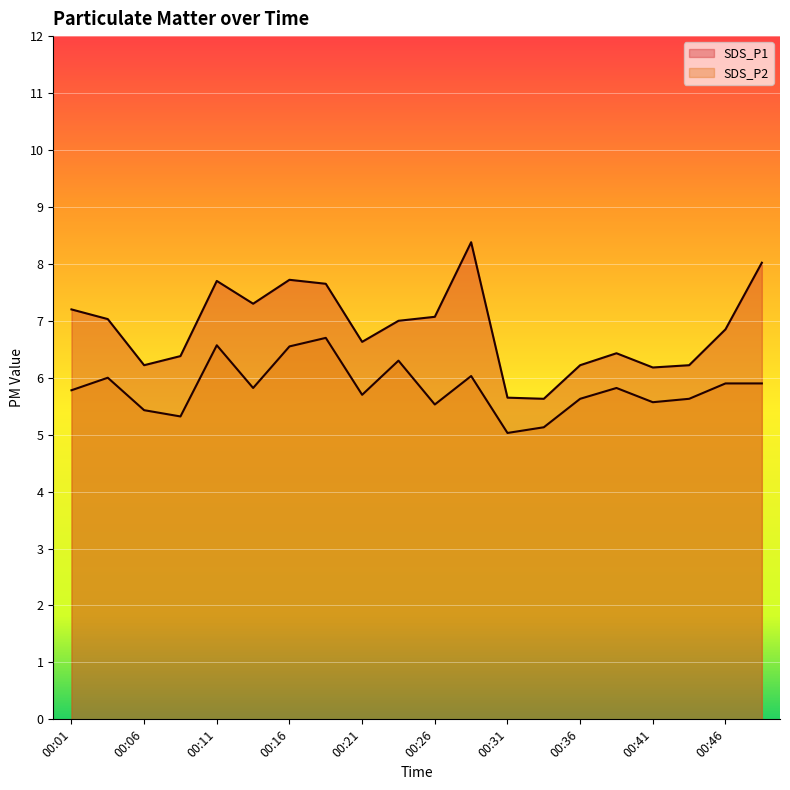

The SDS_P1 series shows 9.4 at 00:46. True or false?

False